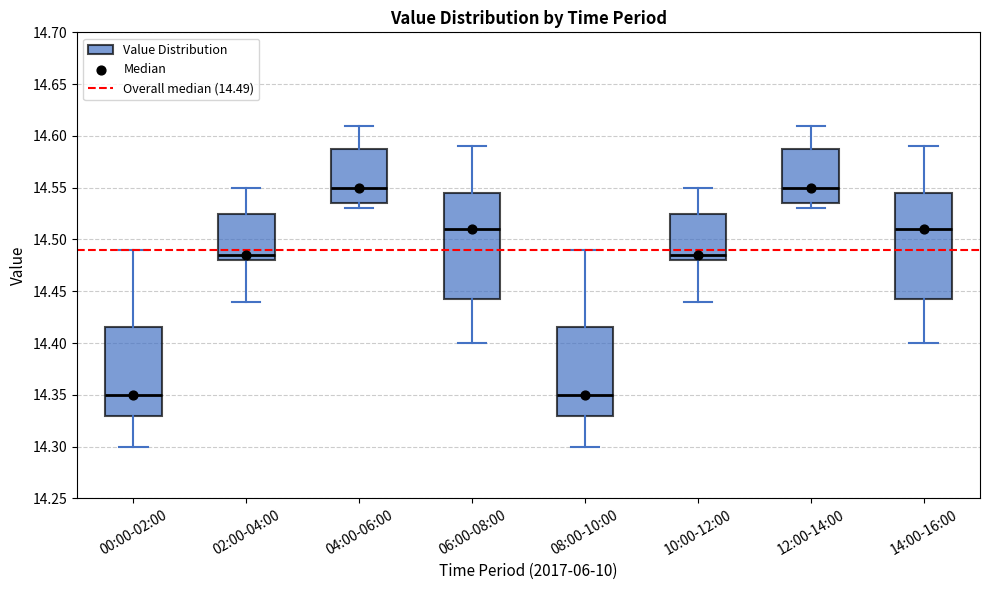

Reading left to right, transcribe this box plot: for each box, give where its median line is, the range the box spans, and where its two whiskers end, as read against the y-axis. The values are not printed on the chart, so give them approximately, as read against the axis.

00:00-02:00: median 14.350, box 14.330 to 14.415, whiskers 14.300 to 14.490
02:00-04:00: median 14.485, box 14.480 to 14.525, whiskers 14.440 to 14.550
04:00-06:00: median 14.550, box 14.535 to 14.590, whiskers 14.530 to 14.610
06:00-08:00: median 14.510, box 14.445 to 14.545, whiskers 14.400 to 14.590
08:00-10:00: median 14.350, box 14.330 to 14.415, whiskers 14.300 to 14.490
10:00-12:00: median 14.485, box 14.480 to 14.525, whiskers 14.440 to 14.550
12:00-14:00: median 14.550, box 14.535 to 14.590, whiskers 14.530 to 14.610
14:00-16:00: median 14.510, box 14.445 to 14.545, whiskers 14.400 to 14.590